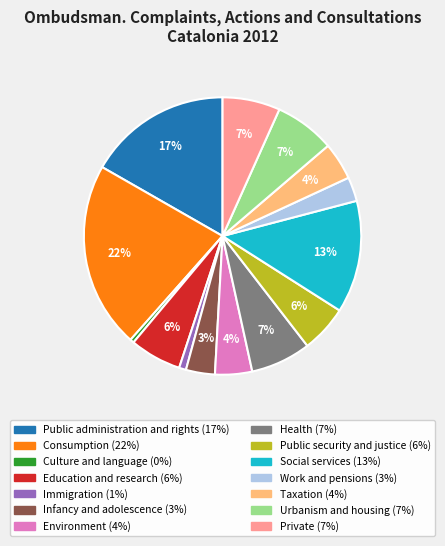

Do Urbanism and housing and Social services together represent more than half of the pie?

No